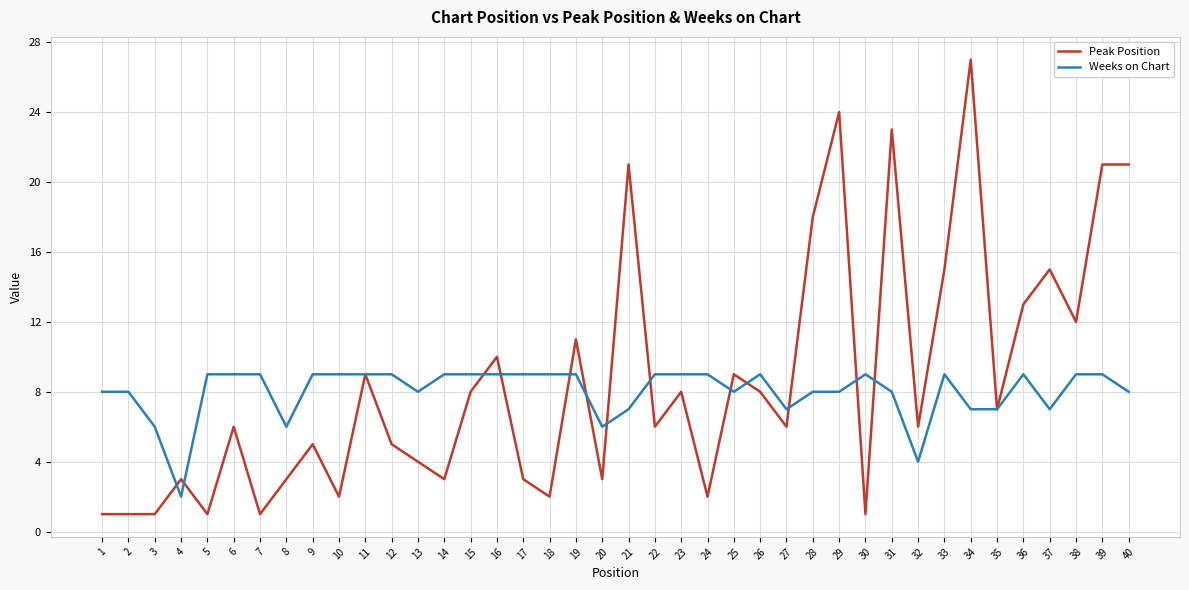

Read the Weeks on Chart value at 39.

9